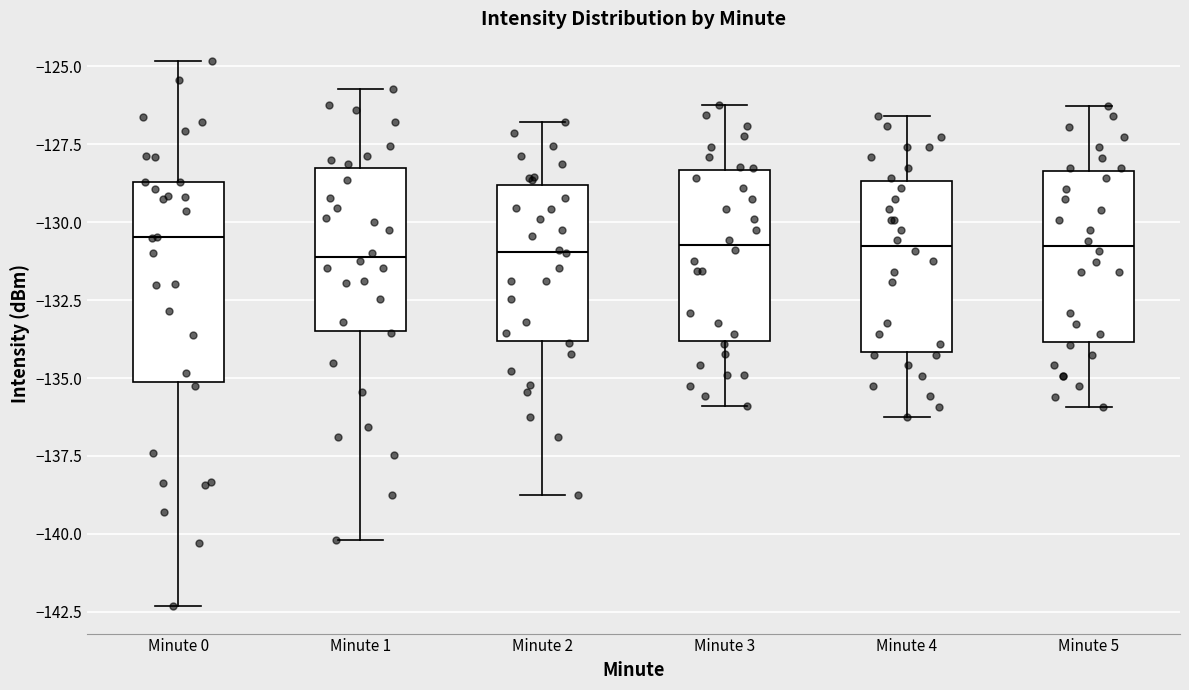

Comparing the boxes themselves (not the whiskers), which one is the tallest?

Minute 0